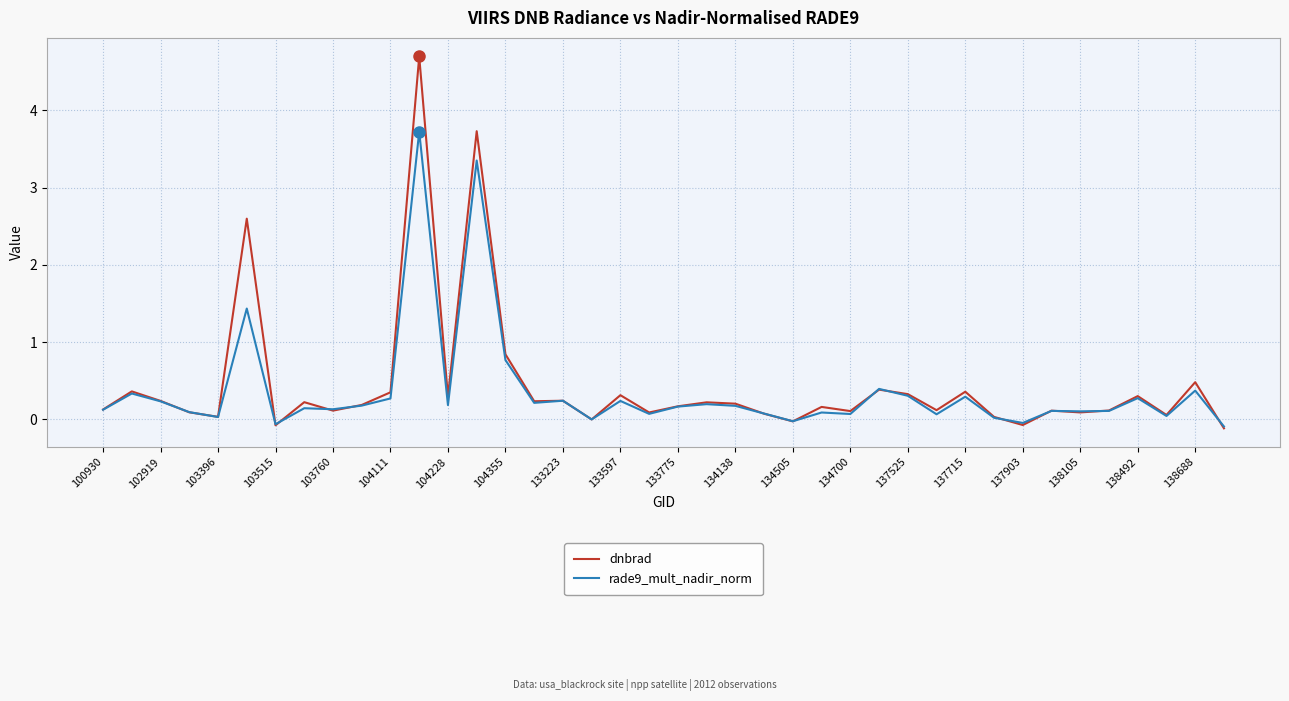

What is the highest value of the dnbrad series?

4.7